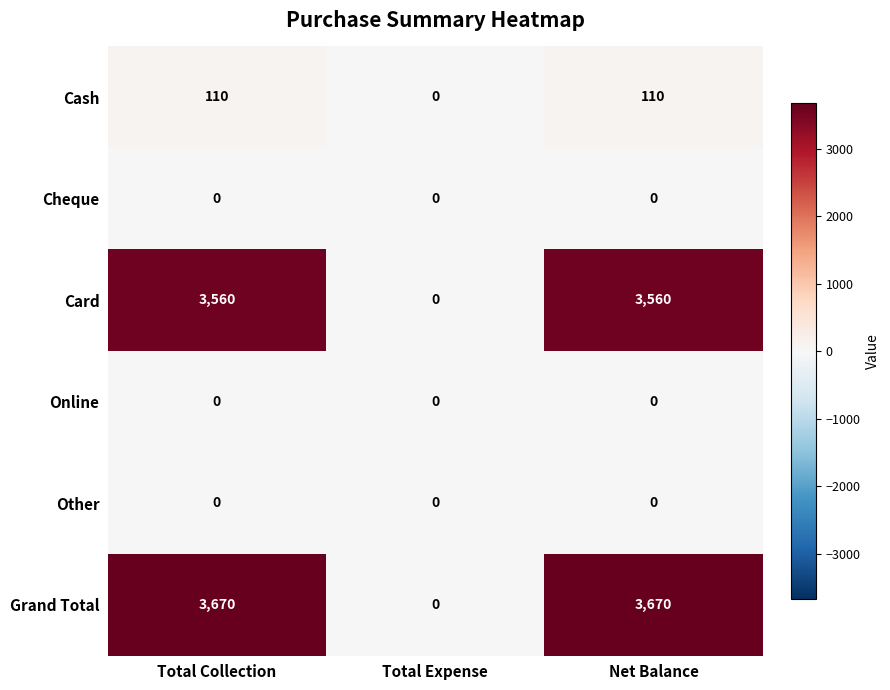

Count the Cash values in the range 0 to 110.

3